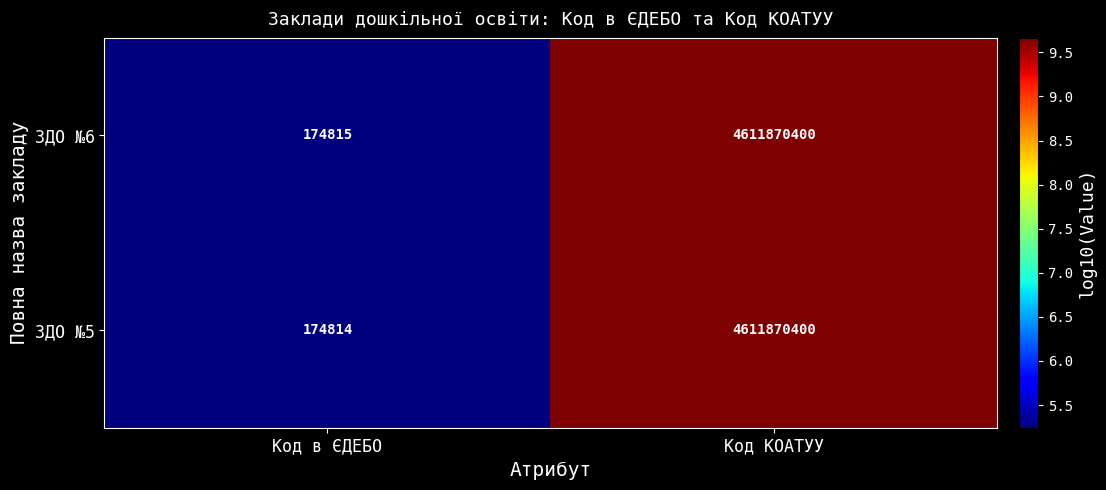

Rank the series by their average value, from highest to lowest.

ЗДО №6, ЗДО №5